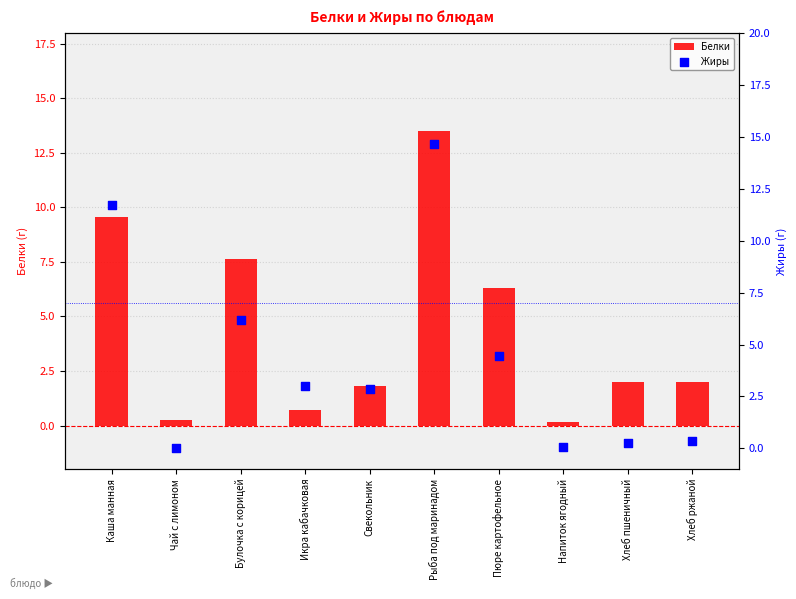

What are all the series names shown in the legend?

Белки, Жиры